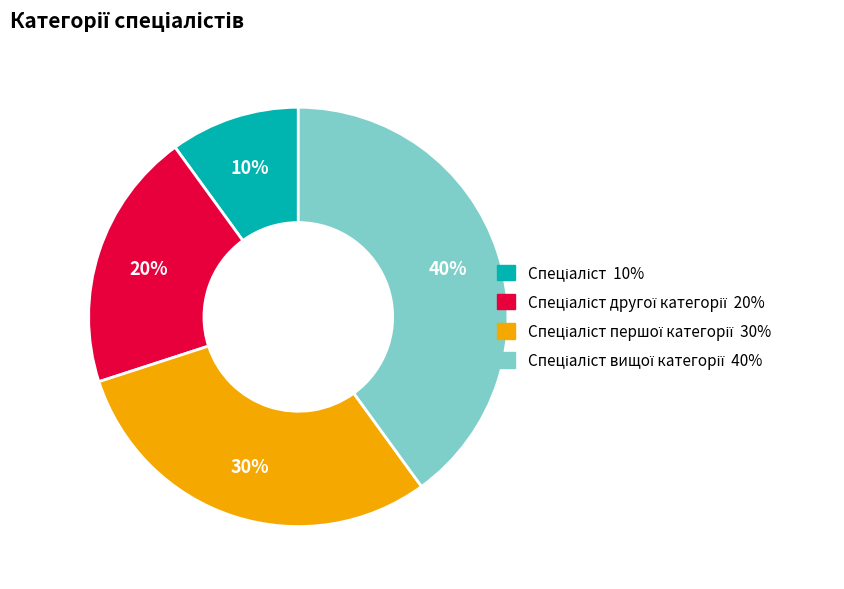

To the nearest percent, what is the difference between the largest and smallest slice percentages?

30%